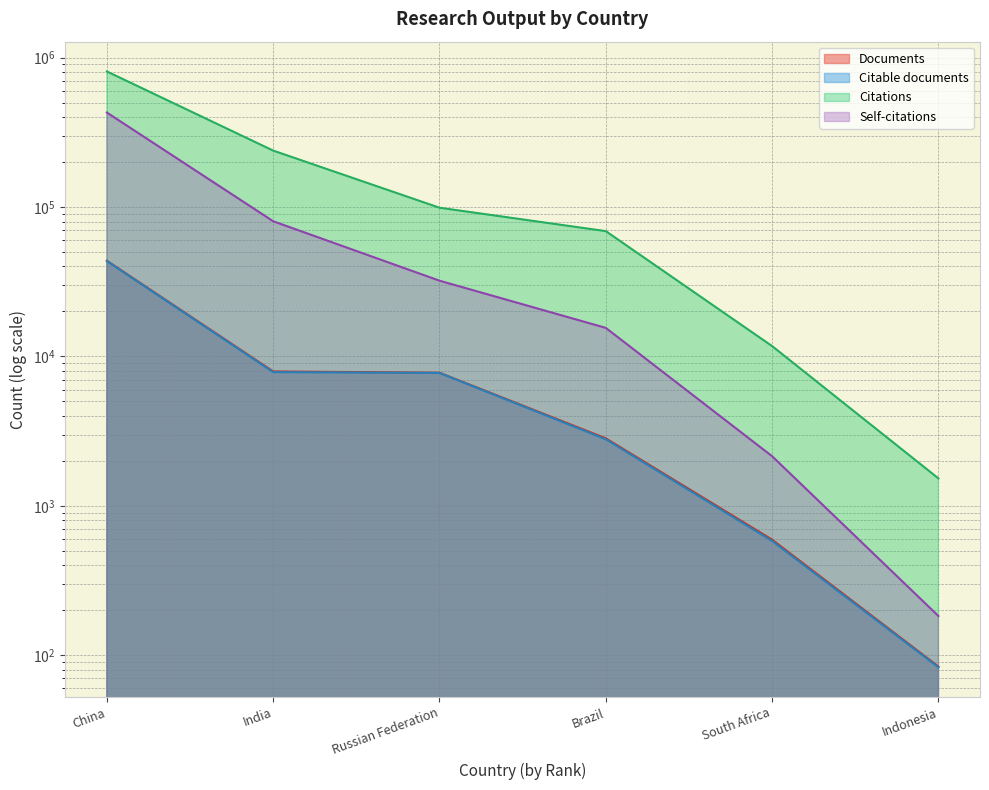

What is the spread (max minus min) of values at India?

230815